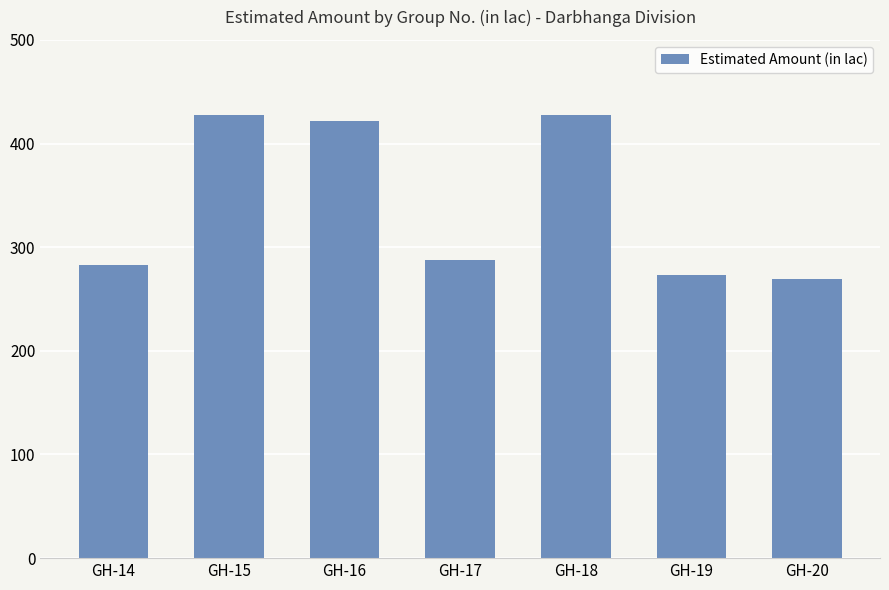

What is the smallest value displayed?

269.6